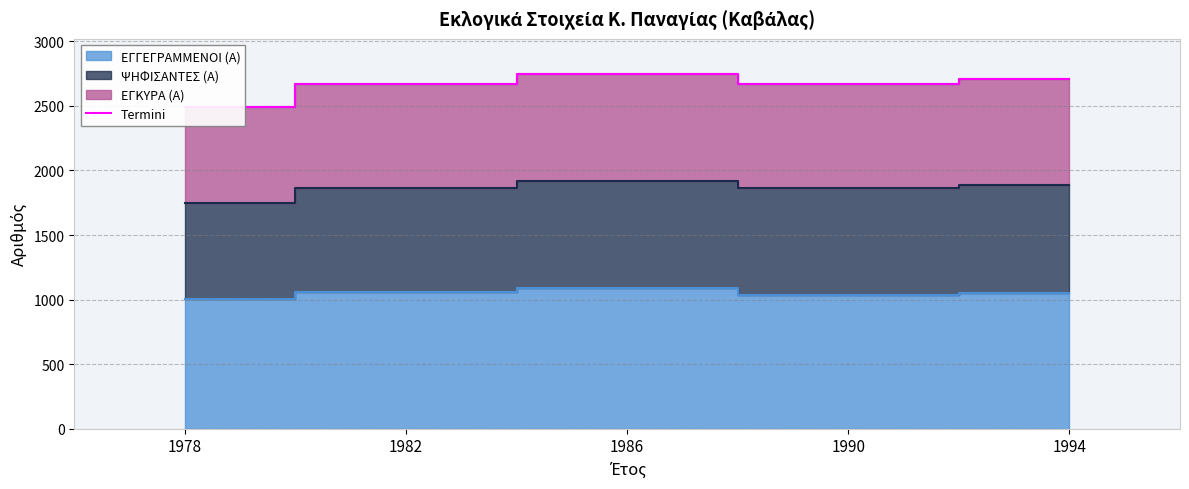

Reading left to right, extract all data points from this chart.

1978=2493	1982=2668	1986=2745	1990=2666	1994=2706